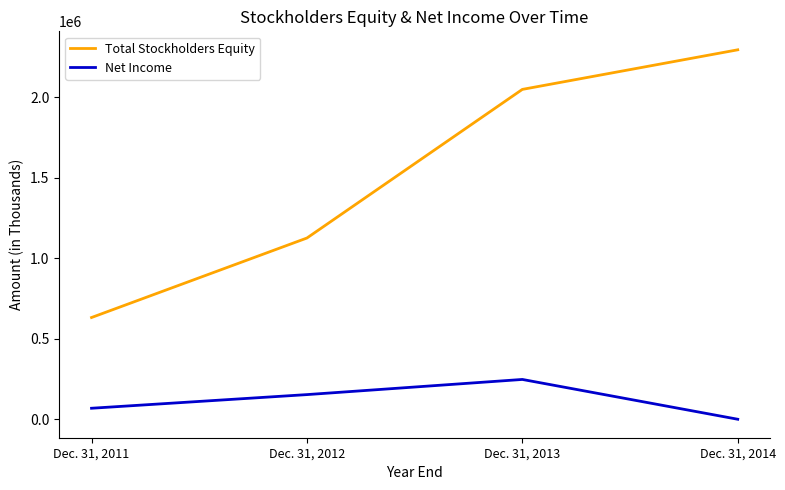

List the series in order of their overall mean, highest first.

Total Stockholders Equity, Net Income